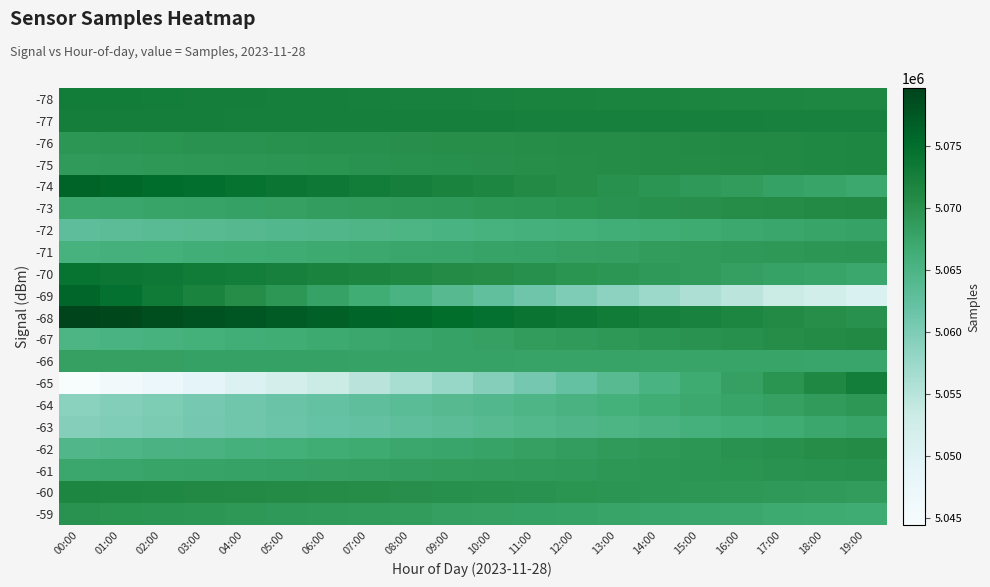

What is the minimum value shown in the chart?

5044443.0